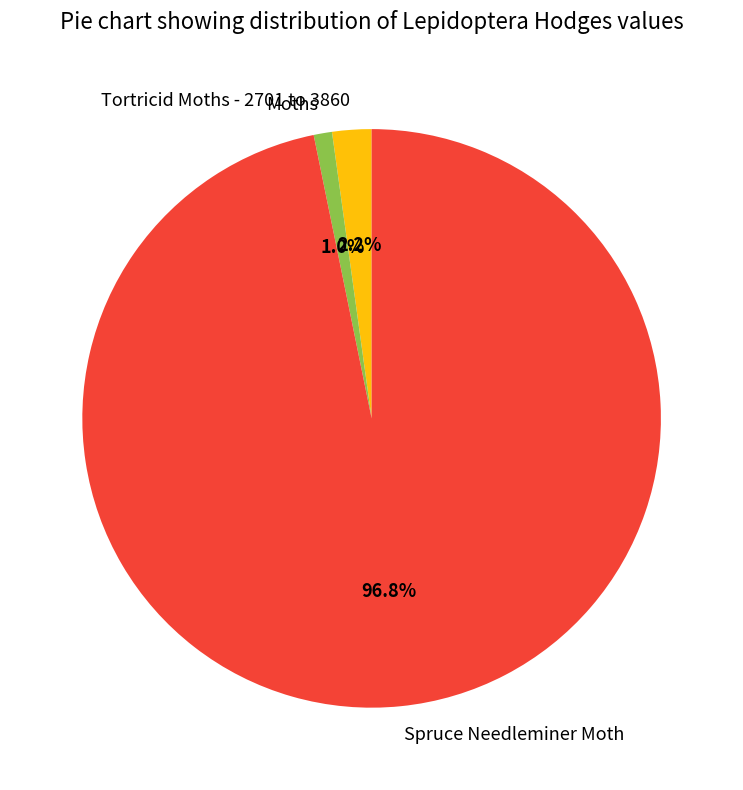

Count the number of slices in the pie.

3